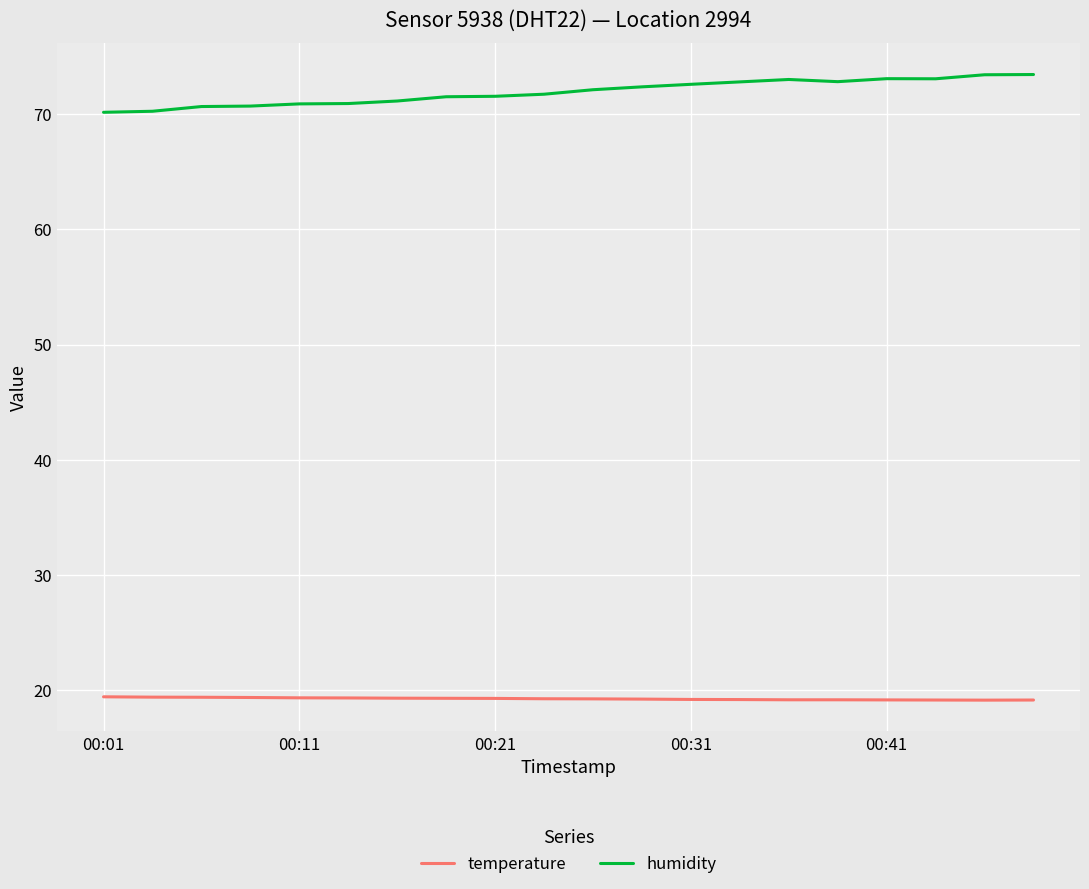

Which series has the largest total across all categories?

humidity